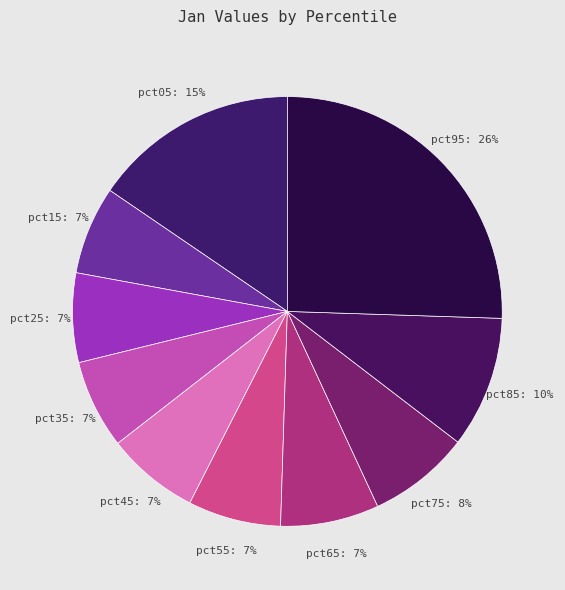

What percentage is the pct95 slice, to the nearest percent?

26%